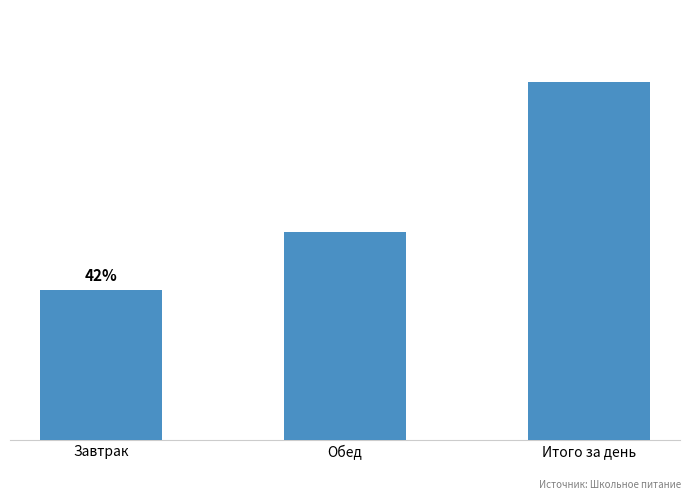

Does the chart contain any negative values?

No